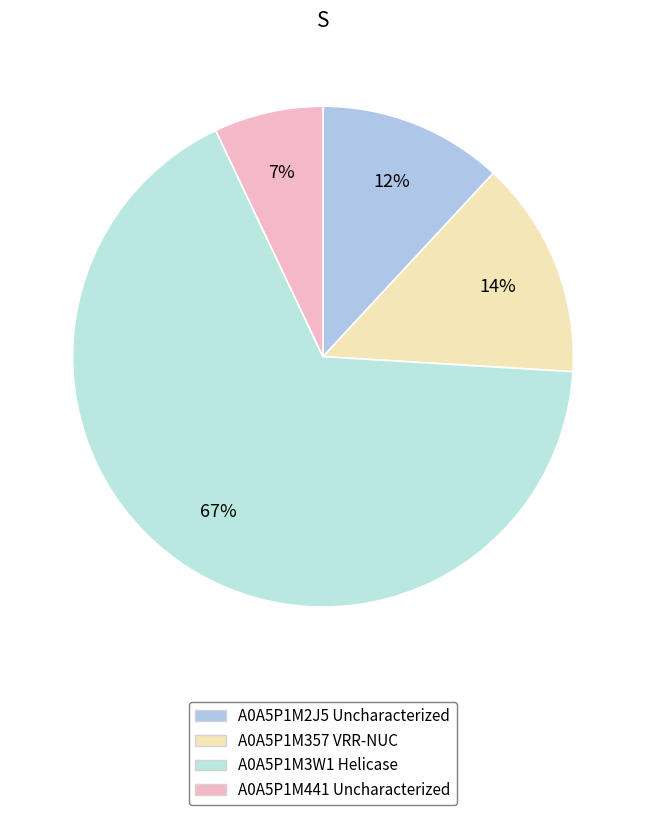

Which has a higher value, A0A5P1M441 Uncharacterized or A0A5P1M3W1 Helicase?

A0A5P1M3W1 Helicase